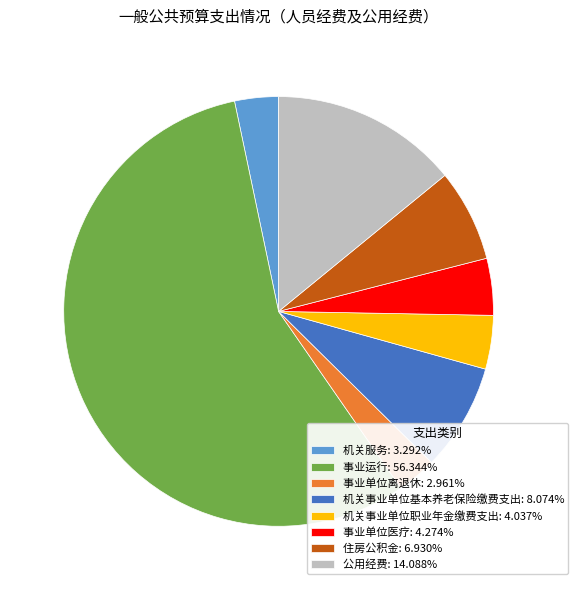

How many segments does this pie chart have?

8